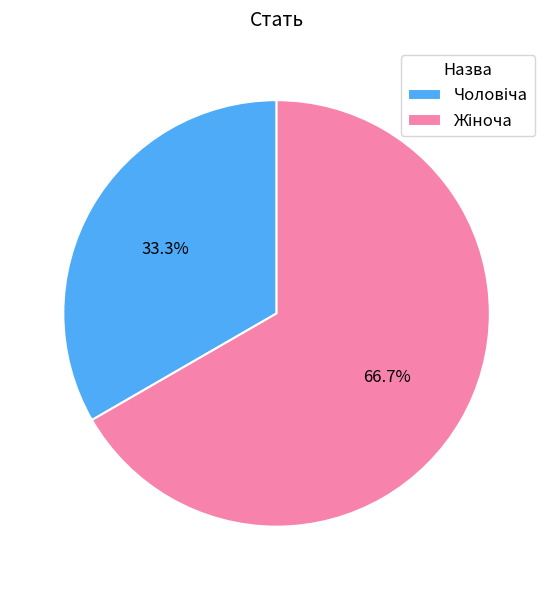

Is there any slice that represents more than half of the pie?

Yes